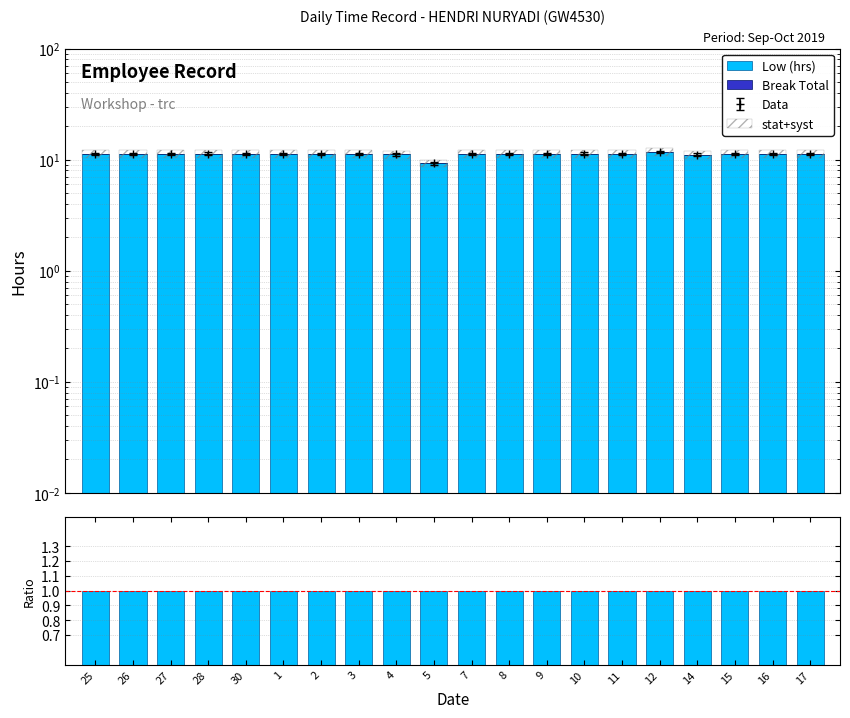

Which series has the largest total across all categories?

Low (hrs)